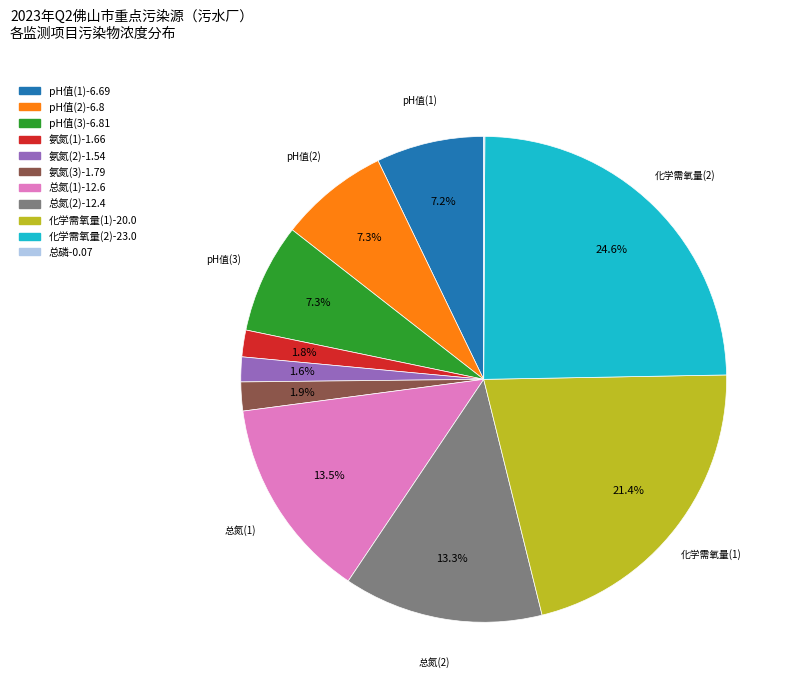

To the nearest percent, what is the average slice percentage?

9%